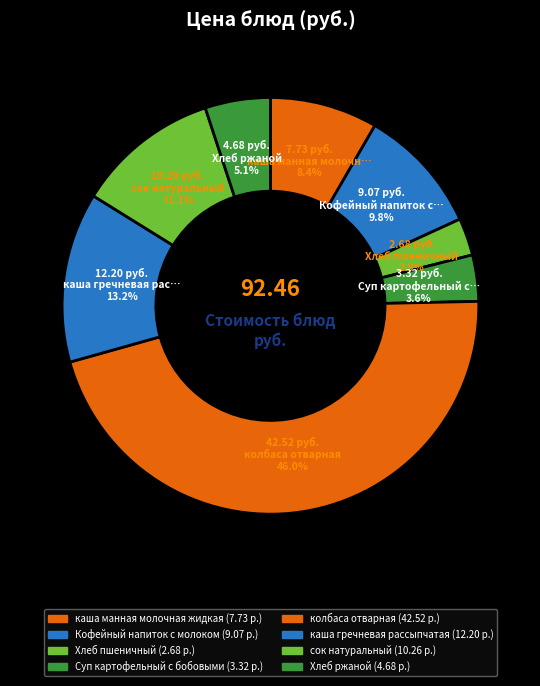

How many slices are in this pie chart?

8